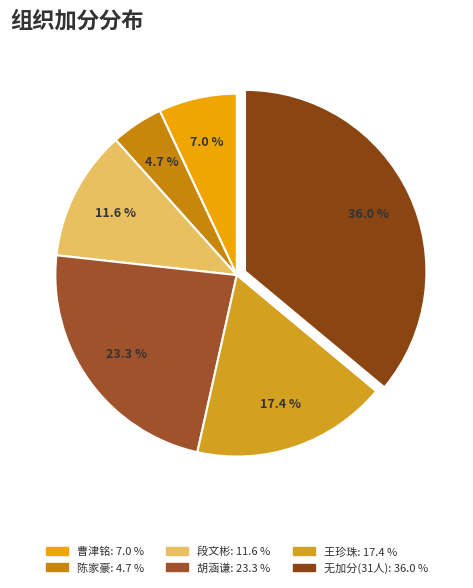

Does any single category account for the majority?

No